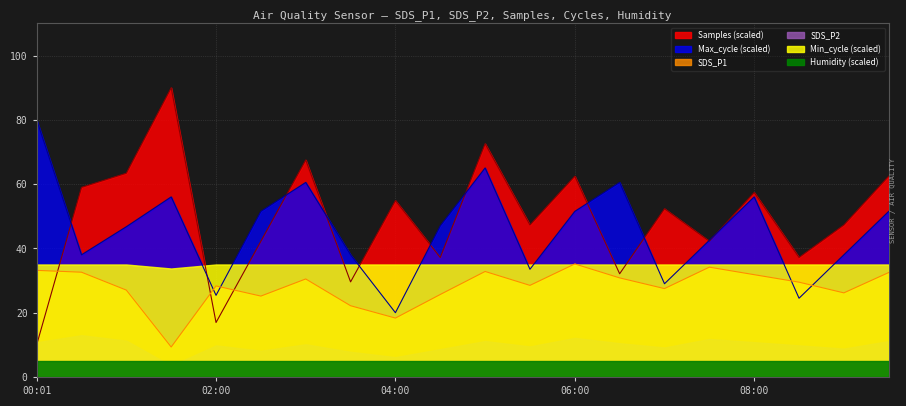

The value of Samples at 03:30 is 29.6. True or false?

True